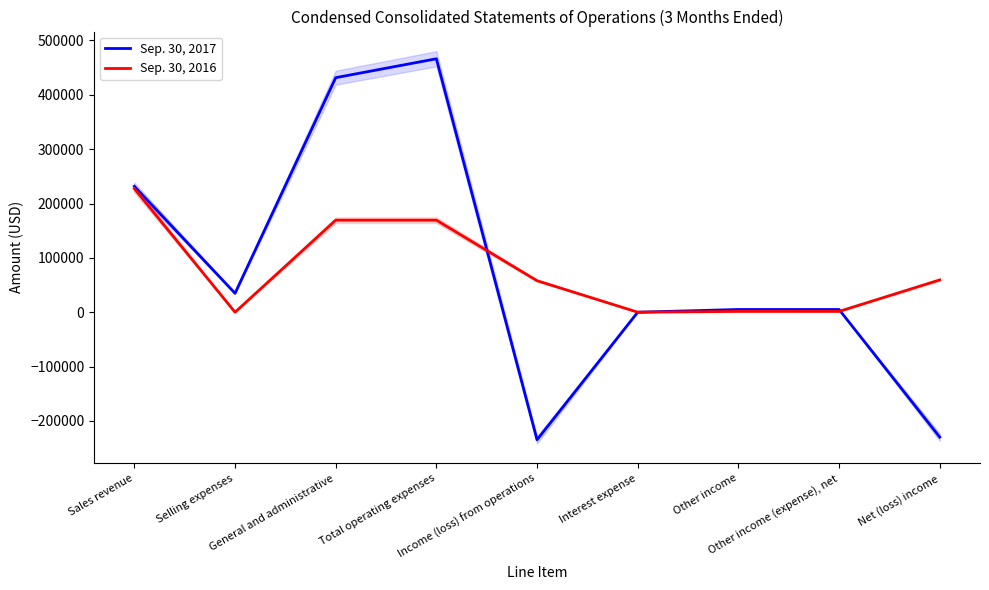

At which category is the sum across all series the highest?

Total operating expenses